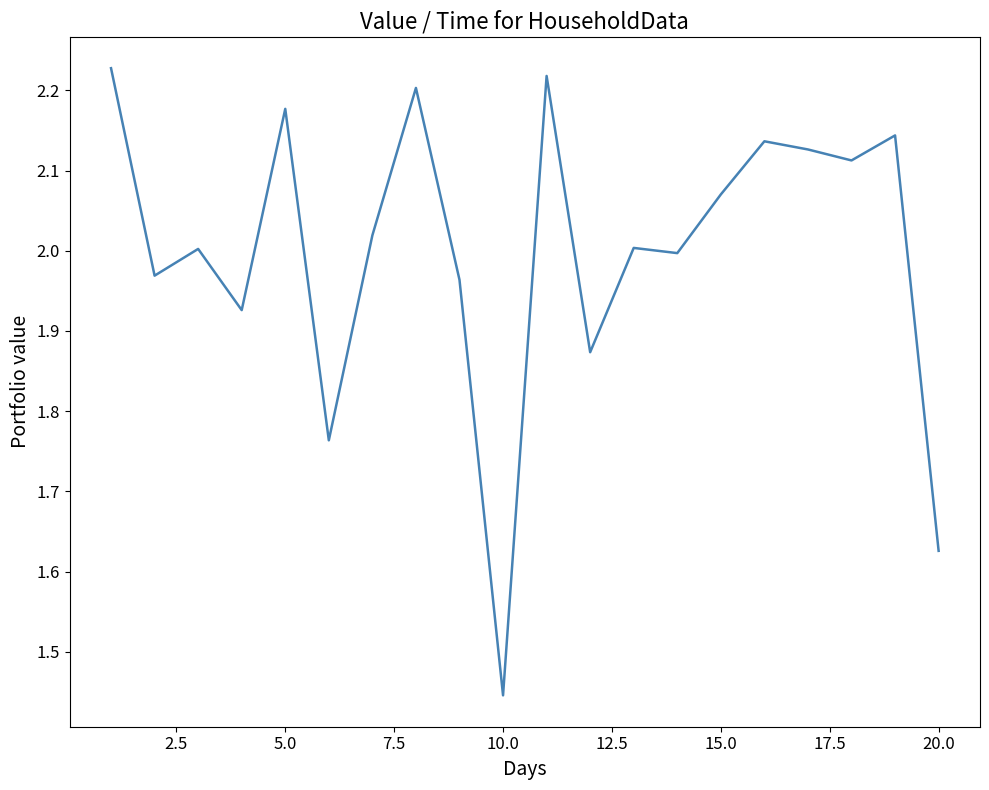

What is the difference between the maximum and minimum values?

0.8